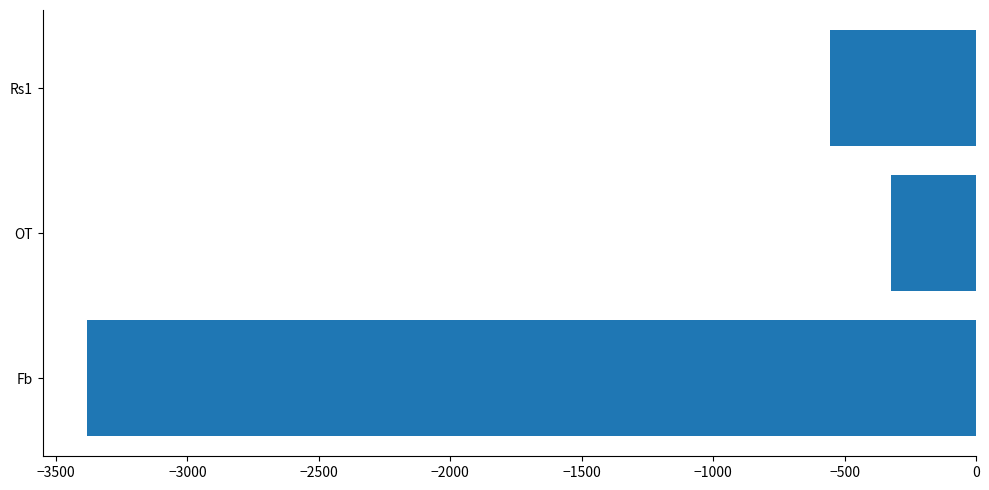

What is the sum of all values?

-4258